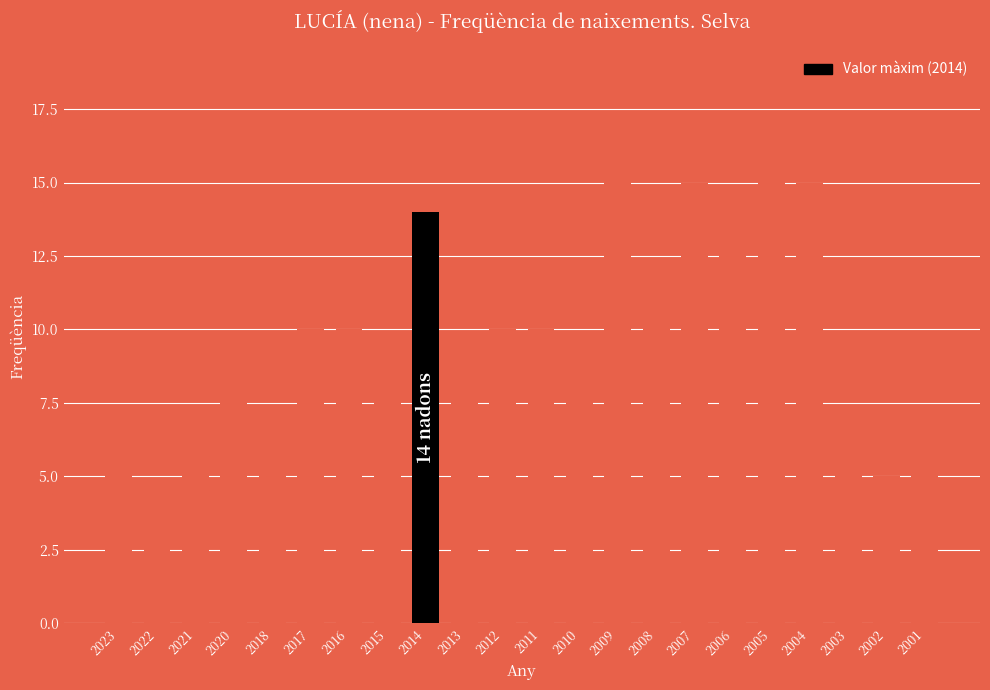

True or false: the data shows 5 at 2002.

True